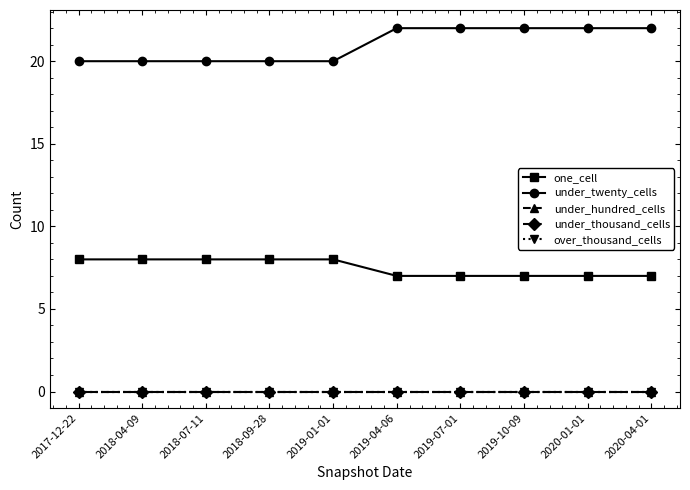

What is the highest value of the one_cell series?

8